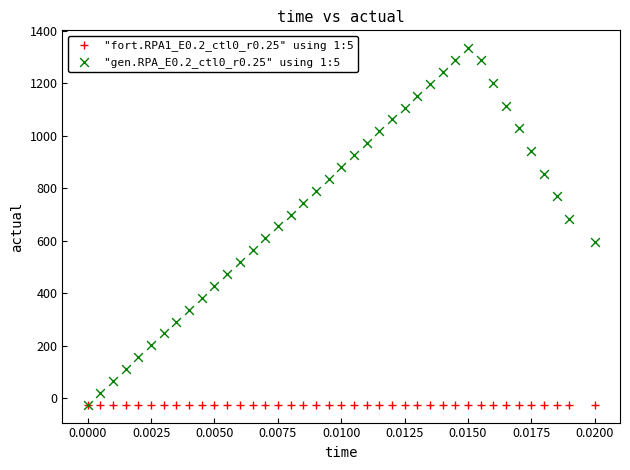

What are all the series names shown in the legend?

"fort.RPA1_E0.2_ctl0_r0.25" using 1:5, "gen.RPA_E0.2_ctl0_r0.25" using 1:5